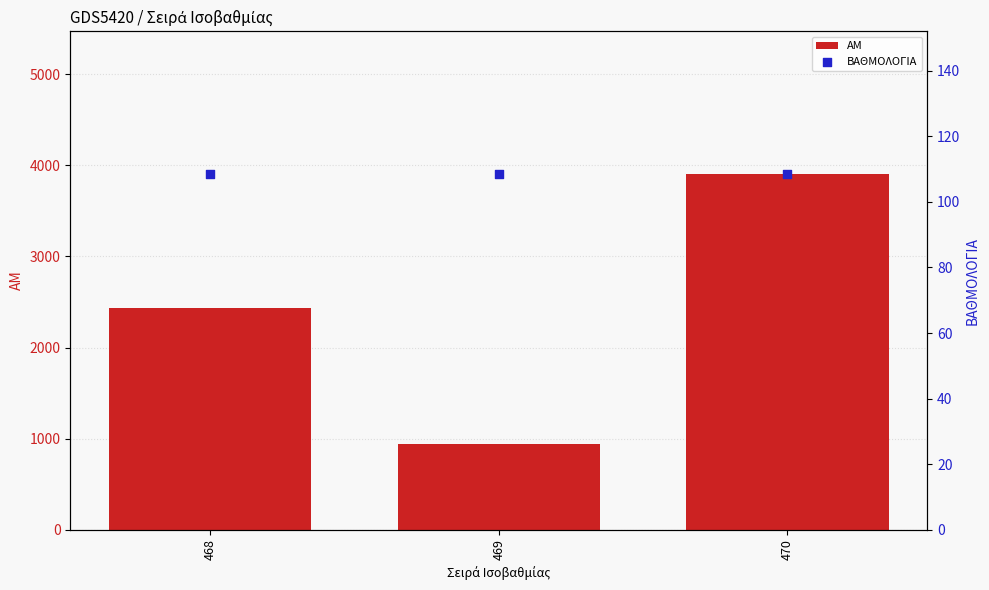

Which series has the widest spread of Y values?

ΑΜ